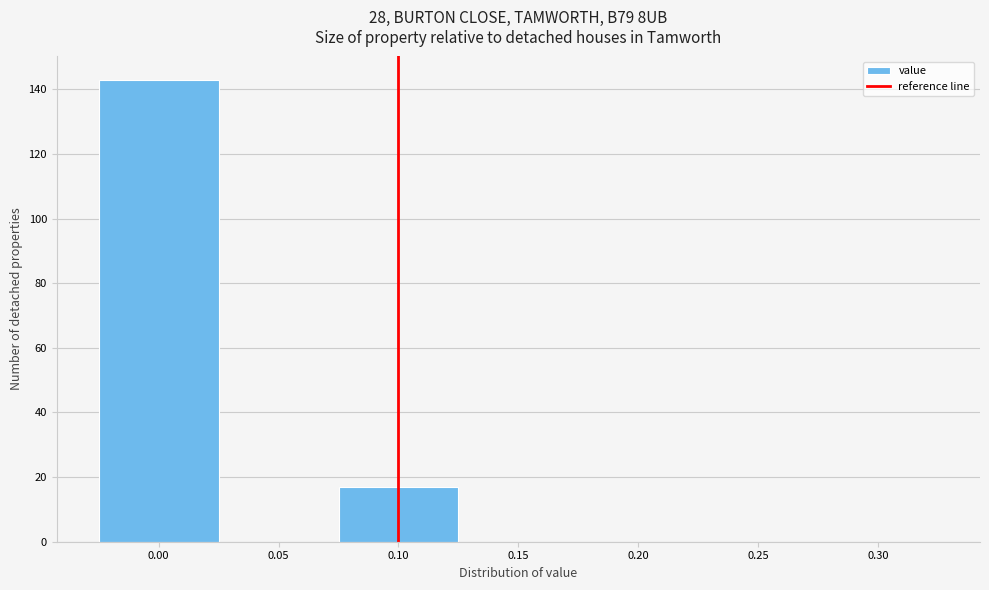

Reading left to right, list every bar in this chart as the range it spans on the x-axis followed by its height. The values are not printed on the chart, so give them approximately, as read against the axis.

-0.025 to 0.025: 144
0.025 to 0.075: 0
0.075 to 0.125: 18
0.125 to 0.175: 0
0.175 to 0.225: 0
0.225 to 0.275: 0
0.275 to 0.325: 0